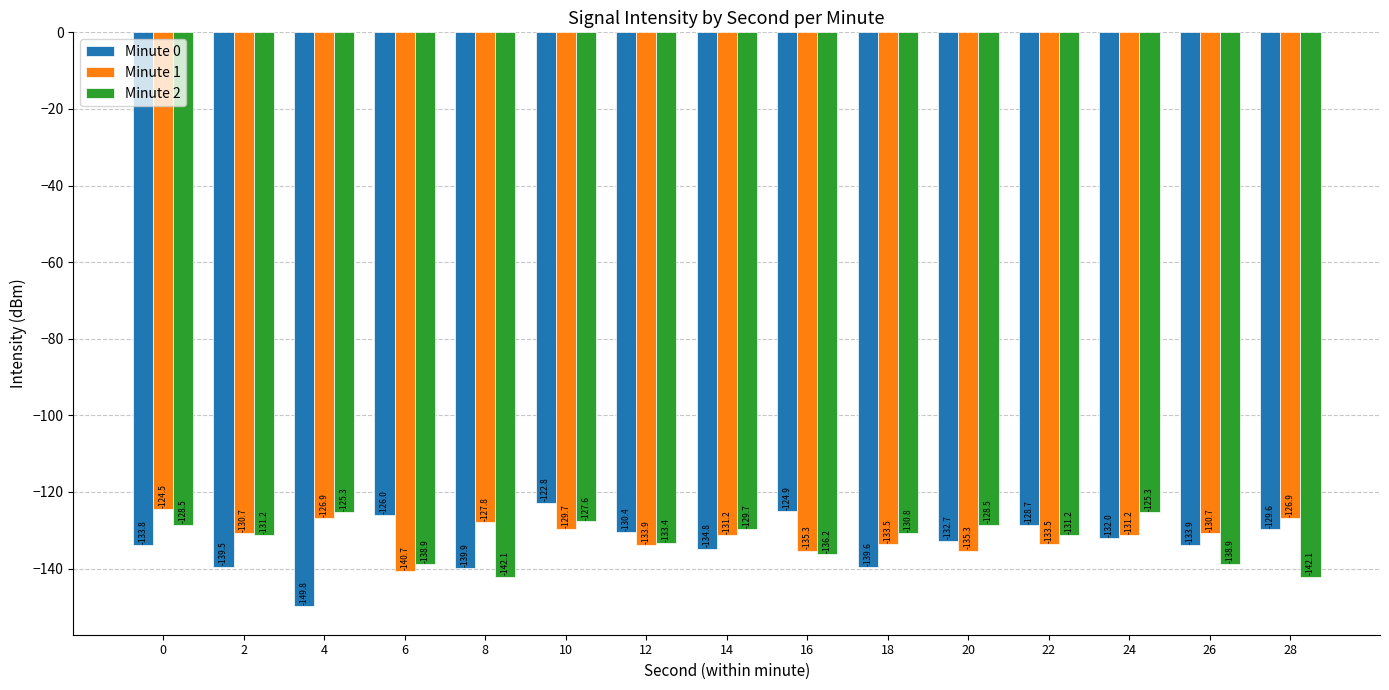

What is the difference between the maximum and minimum values in the Minute 2 series?

16.8